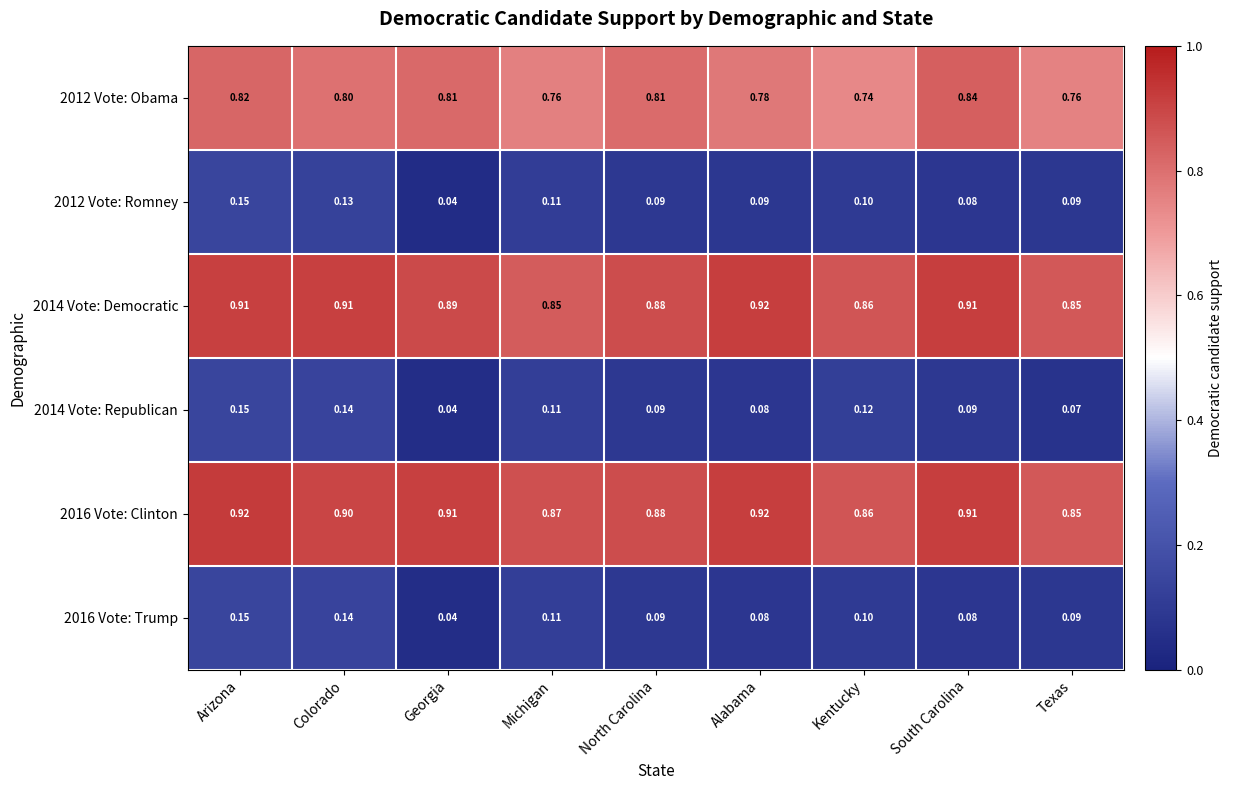

At which category is the sum across all series the highest?

Arizona